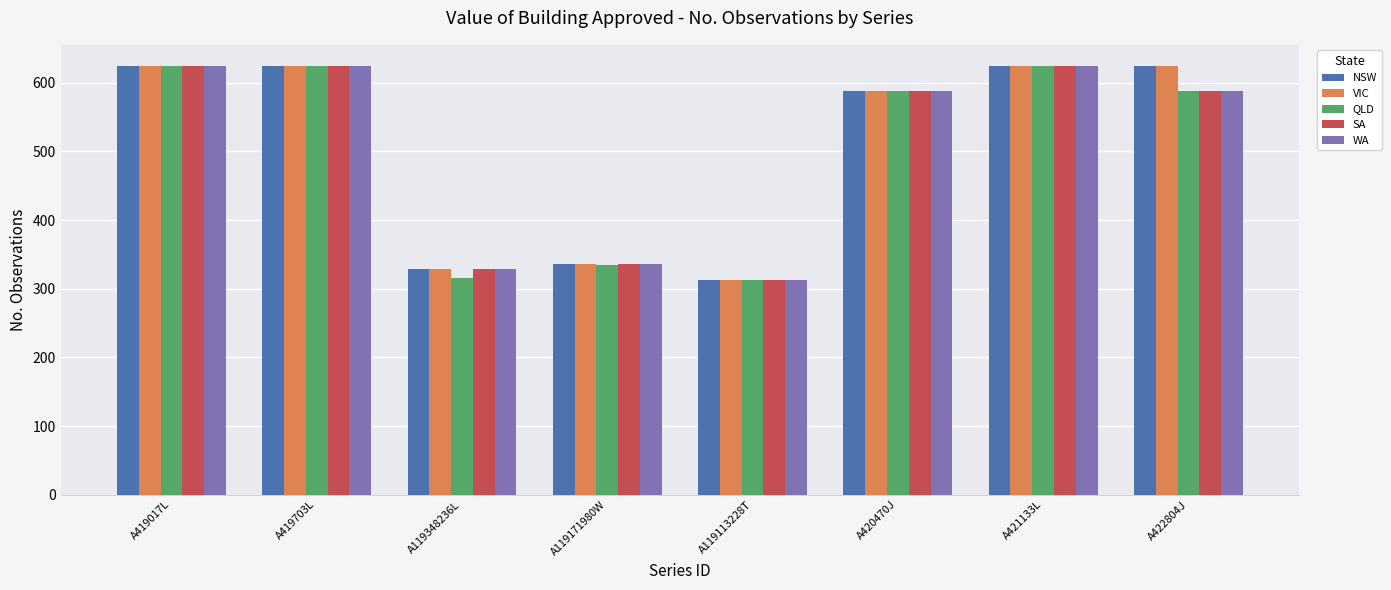

Reading left to right, extract all data points from this chart.

NSW: 624	624	328	336	312	588	624	624
VIC: 624	624	328	336	312	588	624	624
QLD: 624	624	315	334	312	588	624	588
SA: 624	624	328	336	312	588	624	588
WA: 624	624	328	336	312	588	624	588